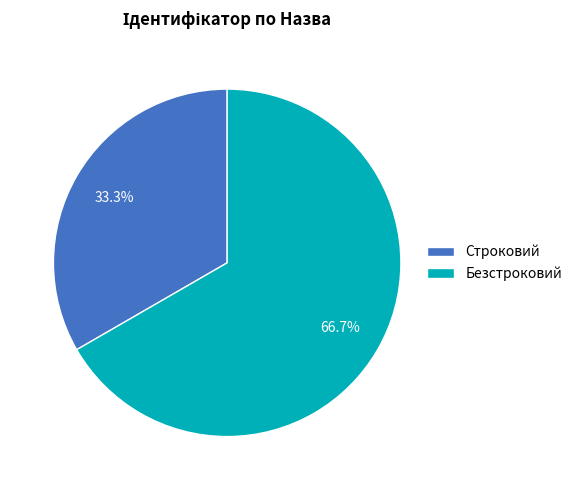

To the nearest percent, what portion does Безстроковий represent?

67%